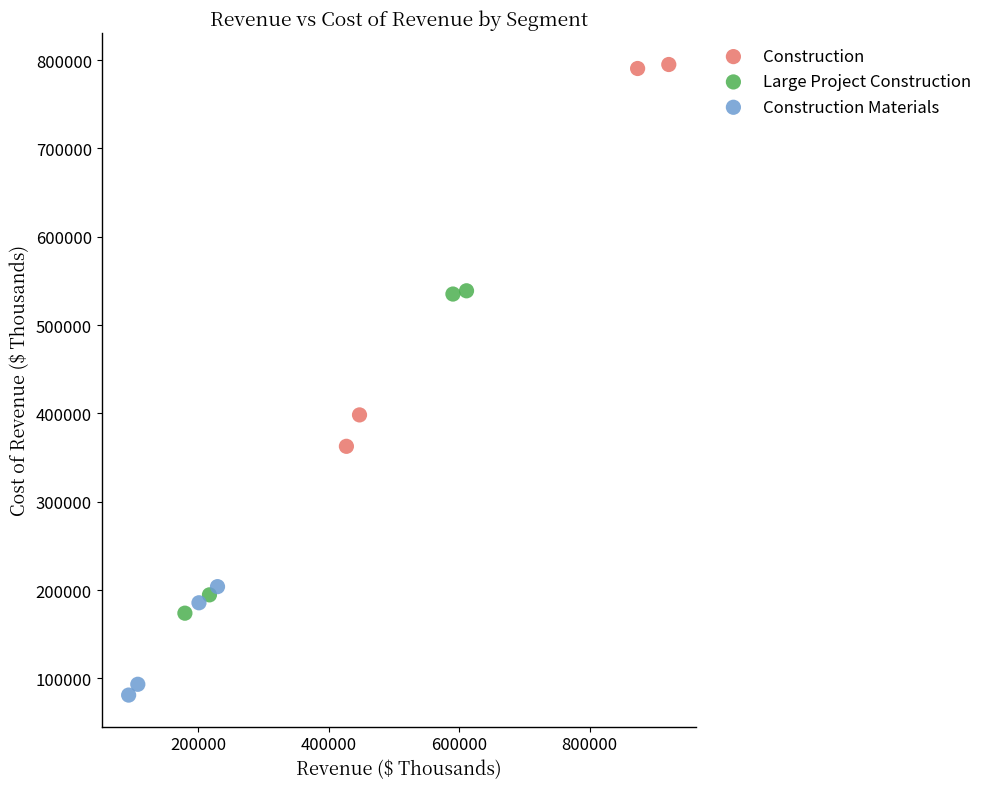

Which series reaches the minimum Y coordinate?

Construction Materials